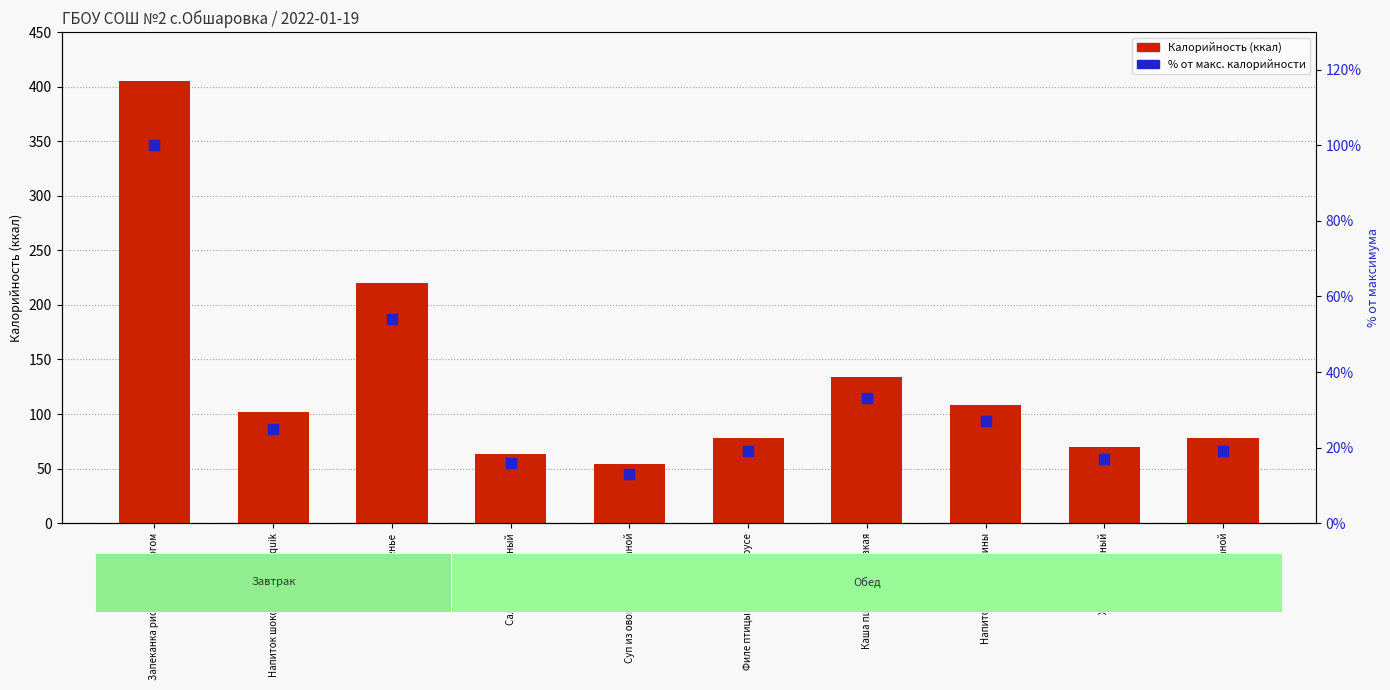

Which series has the largest total across all categories?

Калорийность